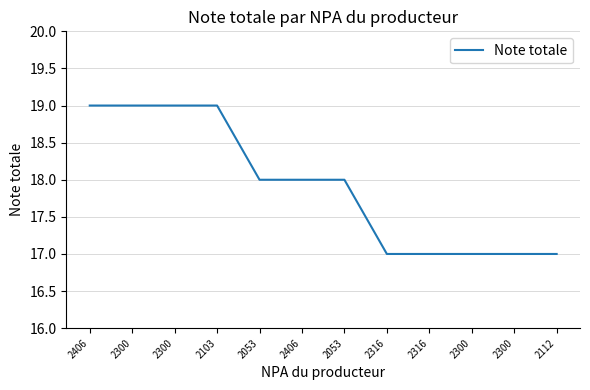

What is the approximate value at 2406?

18